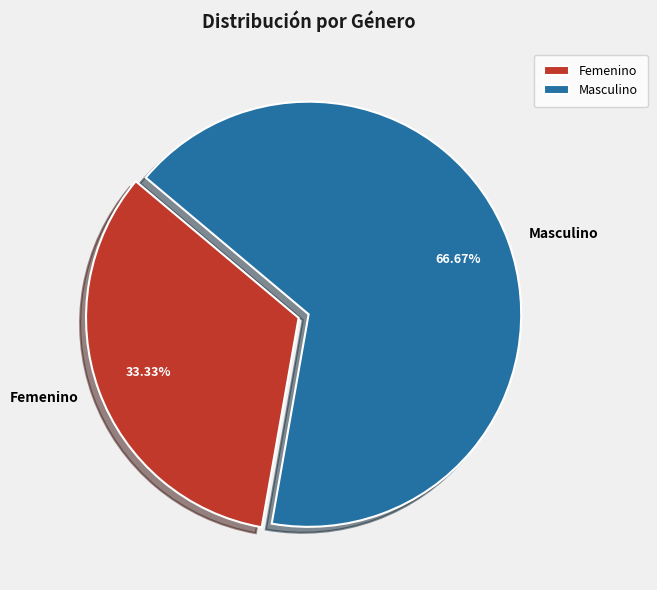

What is the total percentage of Masculino and Femenino?

100.0%